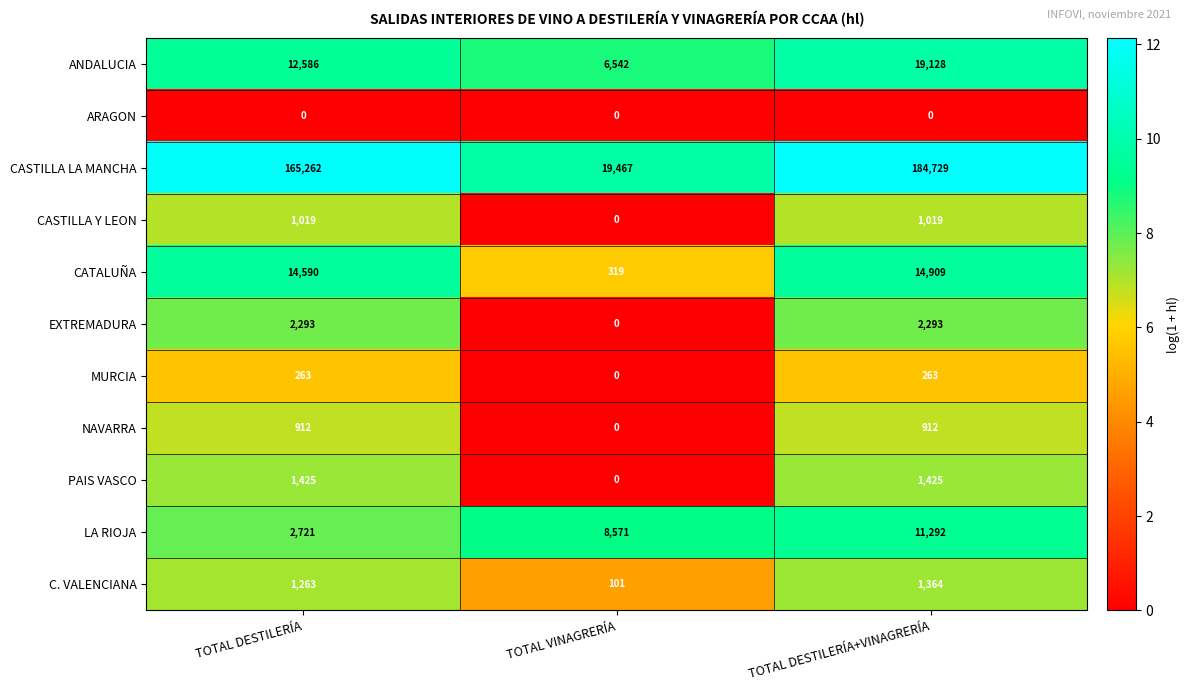

The CATALUÑA series shows 14590 at TOTAL DESTILERÍA. True or false?

True